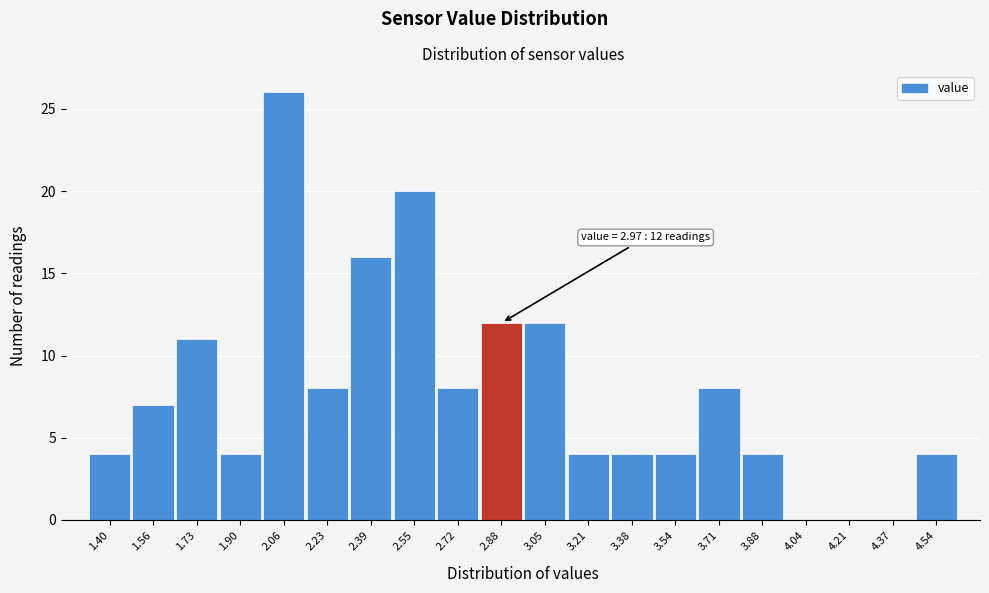

Reading left to right, list all the values displayed in this chart.

1.40=4	1.56=7	1.73=11	1.90=4	2.06=26	2.23=8	2.39=16	2.55=20	2.72=8	2.88=12	3.05=12	3.21=4	3.38=4	3.54=4	3.71=8	3.88=4	4.04=0	4.21=0	4.37=0	4.54=4